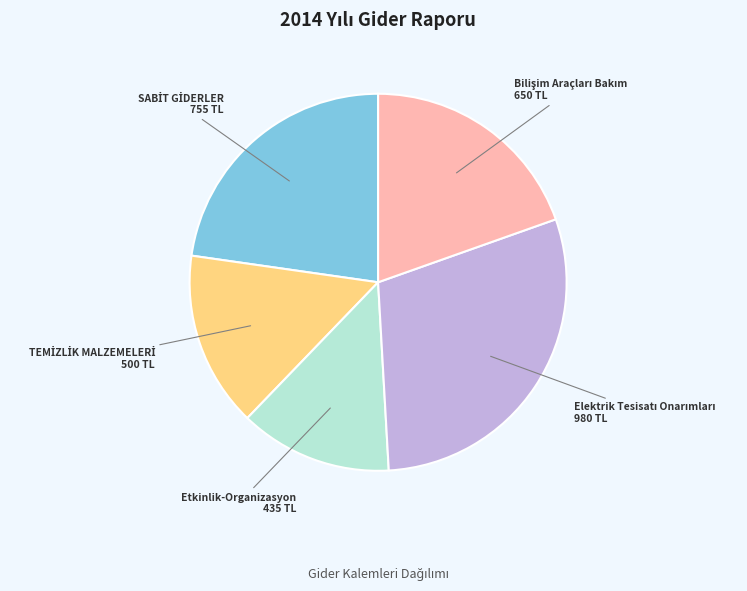

Is there any slice that represents more than half of the pie?

No